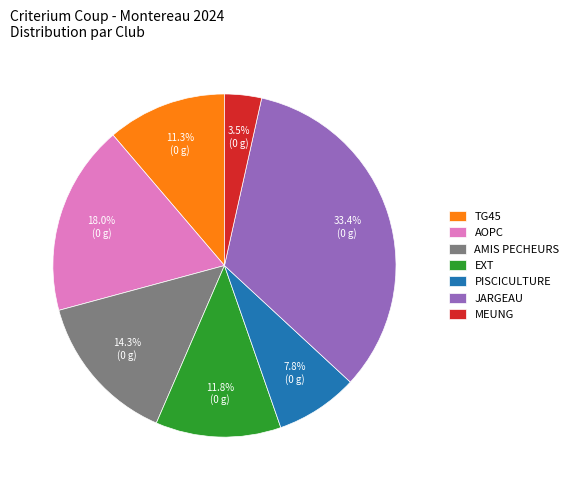

Count the number of slices in the pie.

7